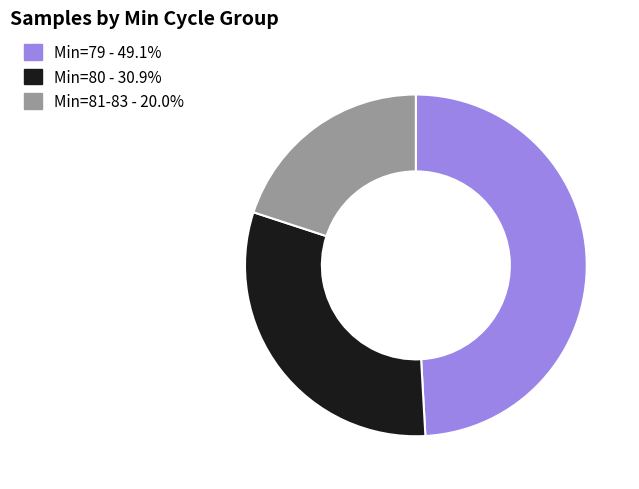

Is the sum of Min=79 - 49.1% and Min=80 - 30.9% greater than half?

Yes